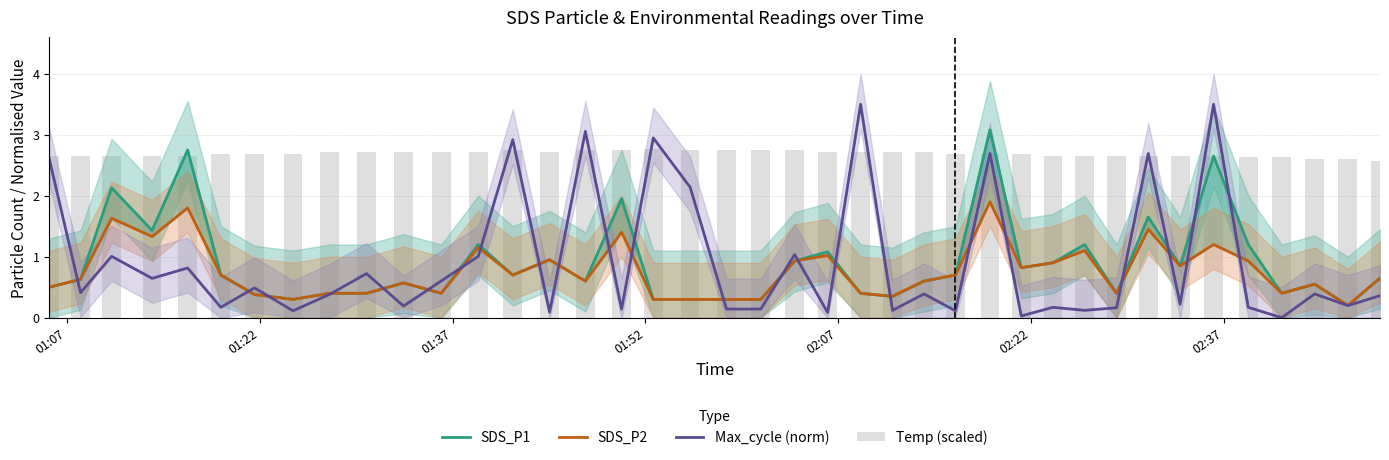

Count the number of data series in this chart.

4